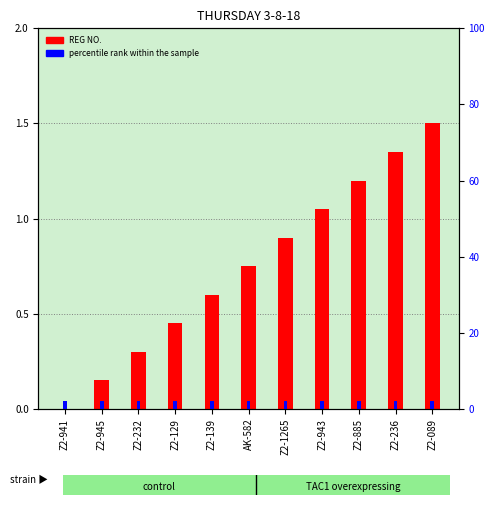

What is the label of the 10th bar from the right?

Z2-945